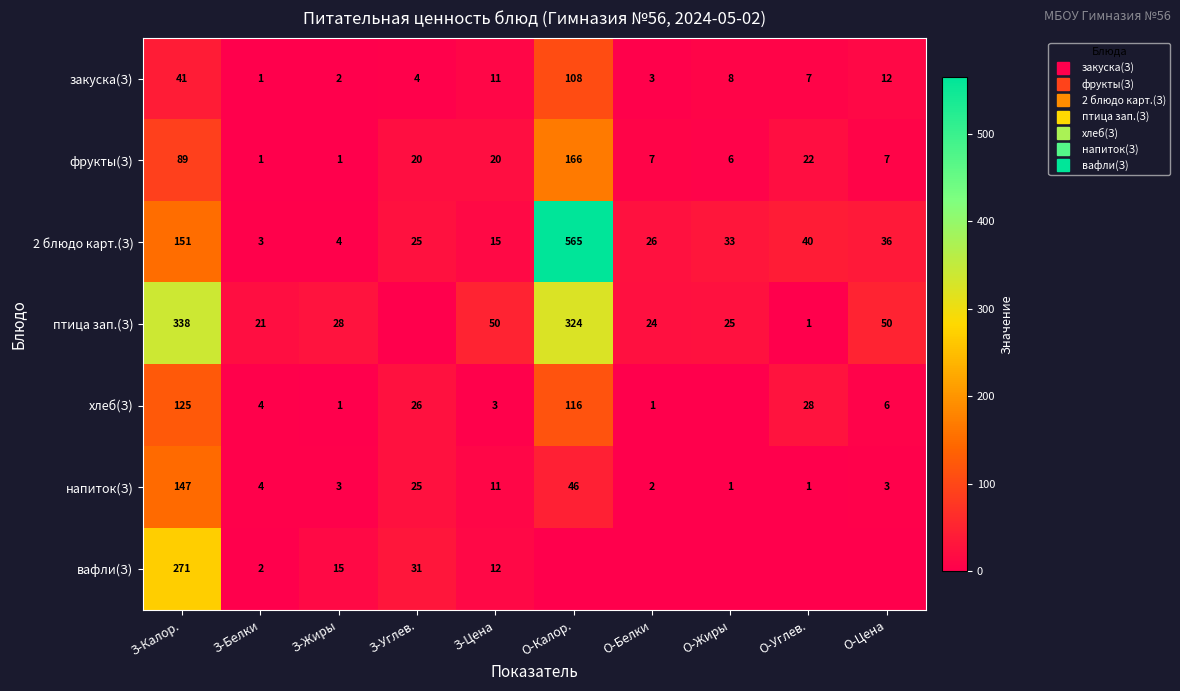

Is it true that напиток(З) equals 3.6 at О-Белки?

False